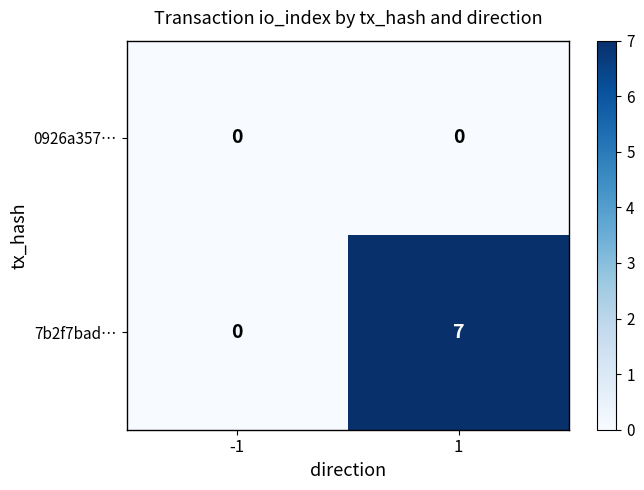

List the series in order of their overall mean, highest first.

7b2f7bad…, 0926a357…